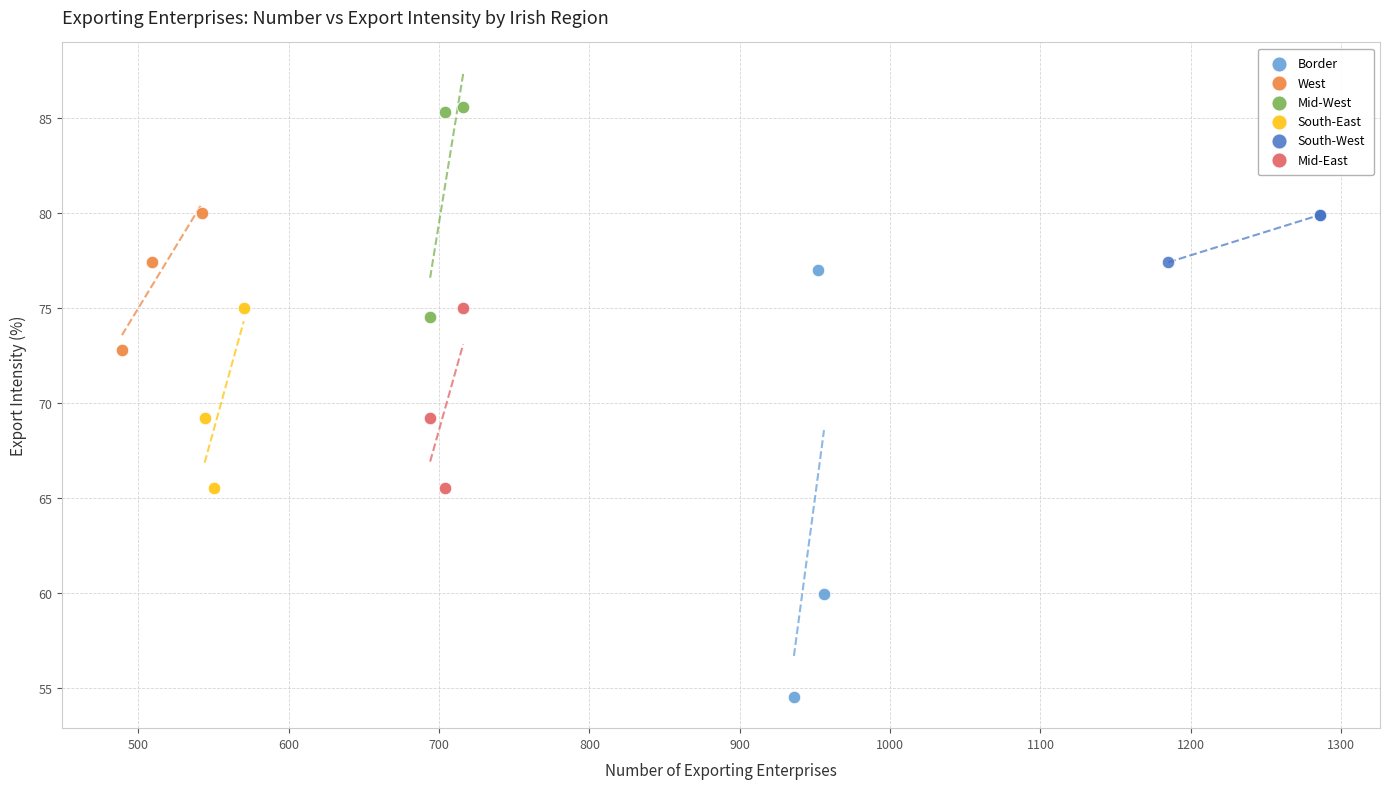

Which series reaches the maximum Y coordinate?

Mid-West